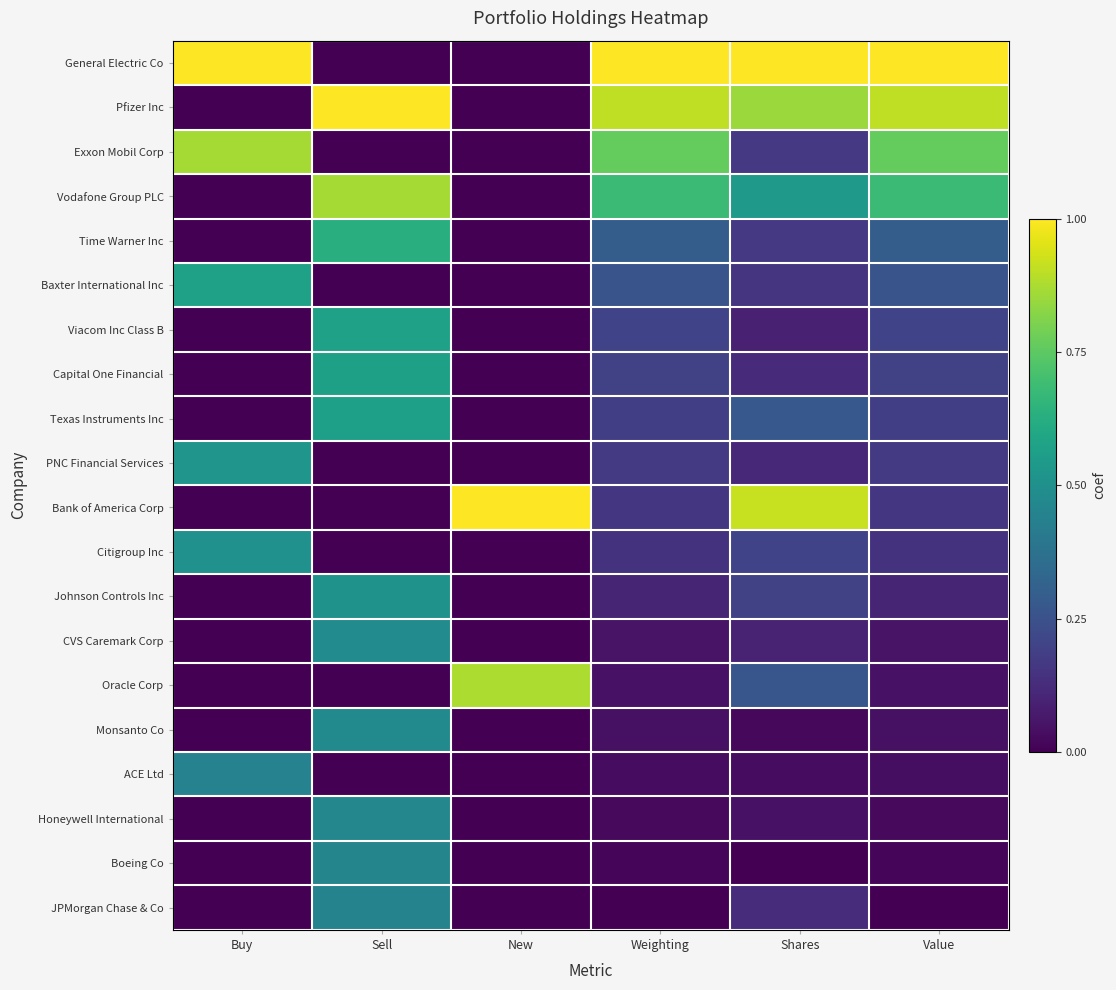

Count the number of data series in this chart.

20